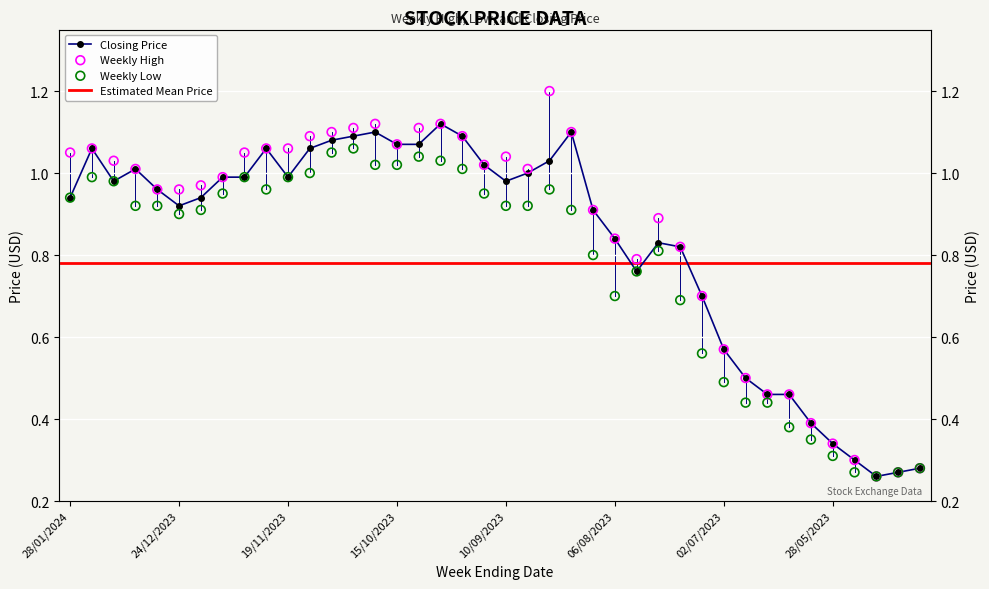

At how many categories does at least one series exceed 1?

20